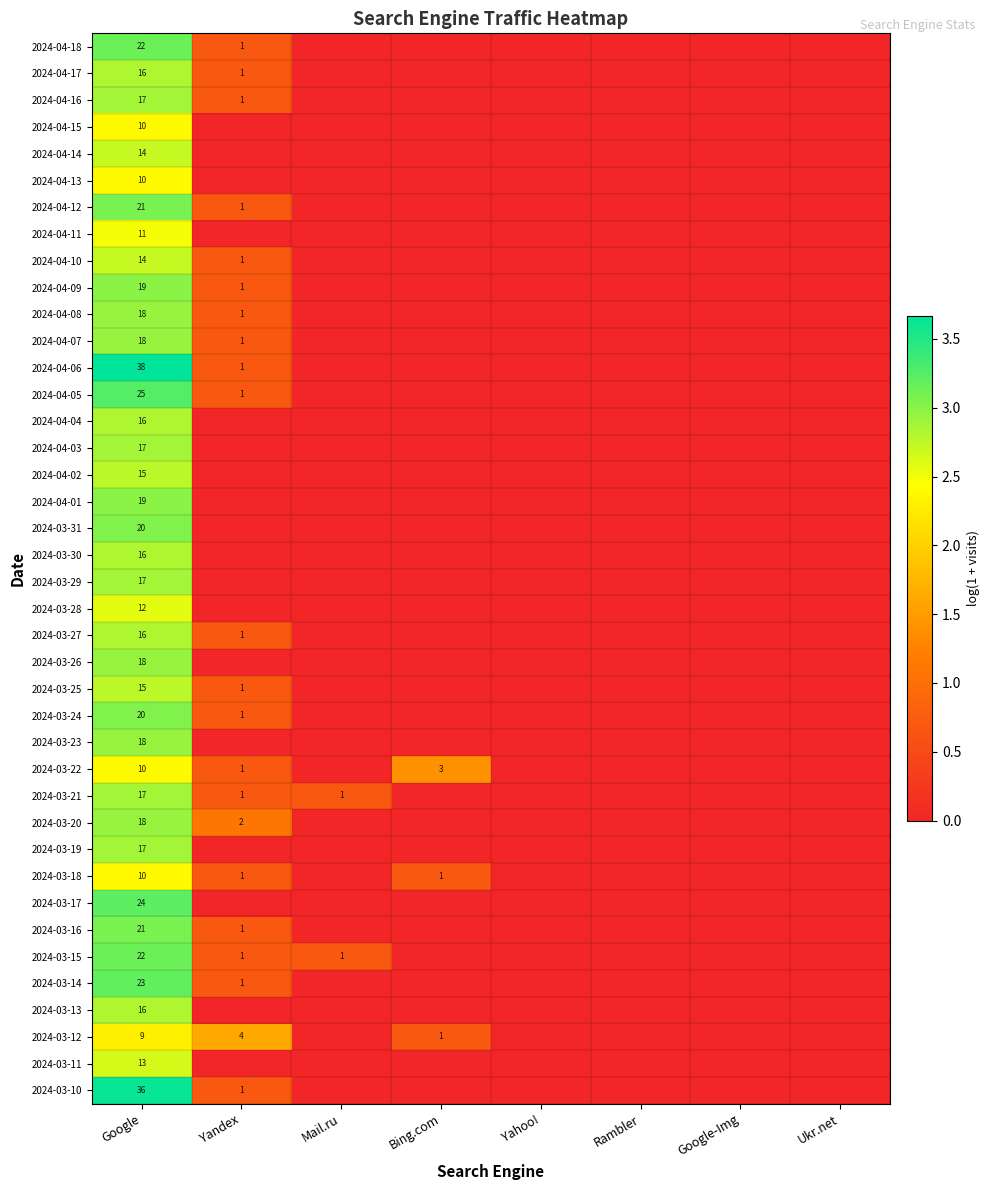

What is the spread (max minus min) of values at Mail.ru?

0.7